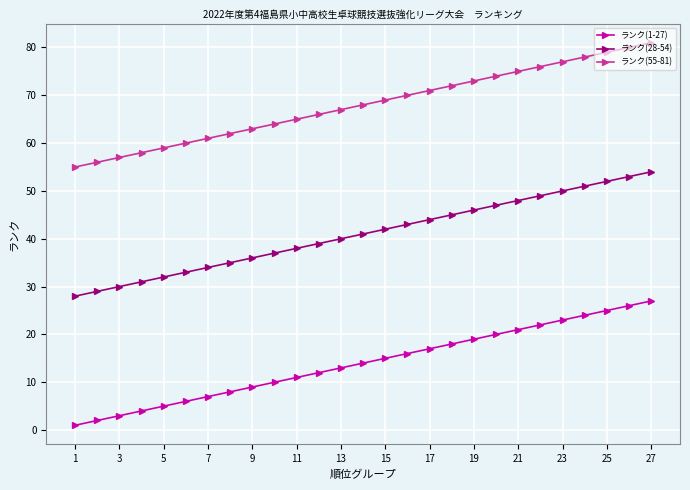

True or false: ランク(55-81) and ランク(1-27) cross at least once.

False